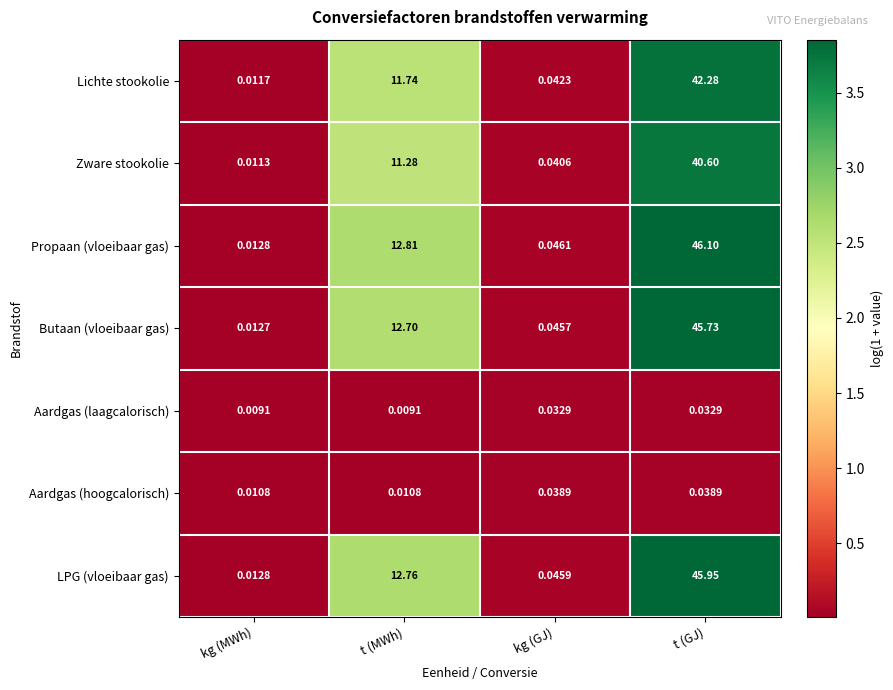

List the series in order of their peak value, lowest first.

Aardgas (laagcalorisch), Aardgas (hoogcalorisch), Zware stookolie, Lichte stookolie, Butaan (vloeibaar gas), LPG (vloeibaar gas), Propaan (vloeibaar gas)